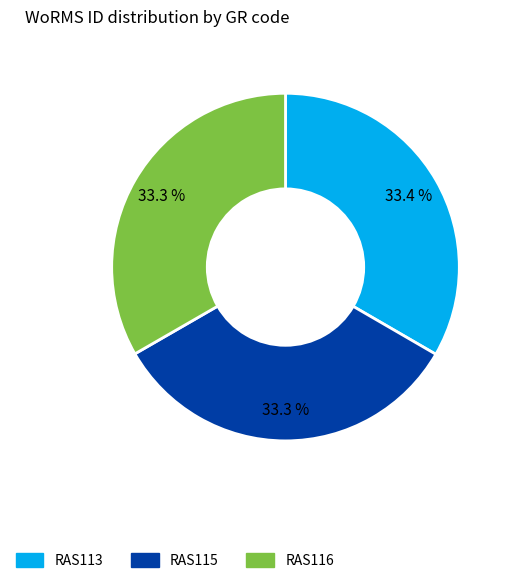

What is the ratio of the value at RAS113 to the value at RAS115?

1.0